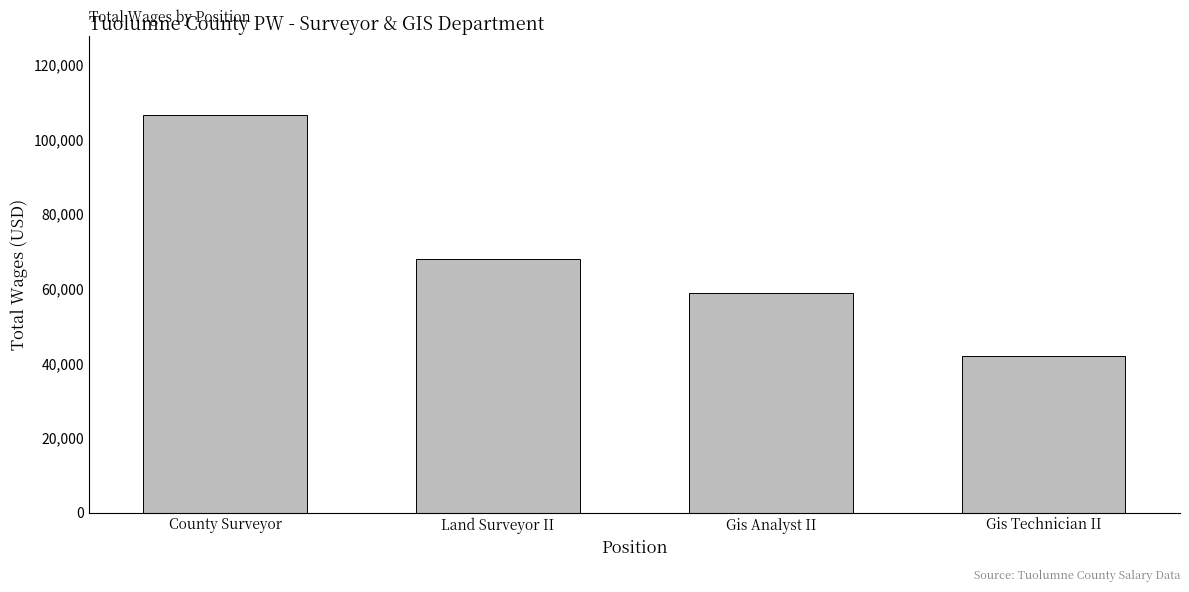

The value at County Surveyor is 70832. True or false?

False